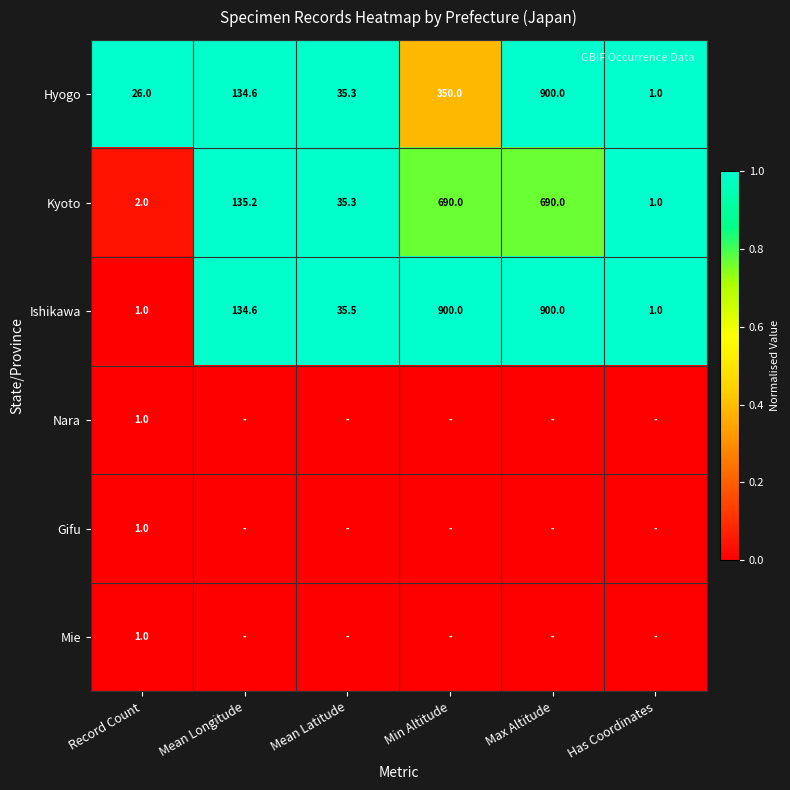

Where does the Ishikawa series first go above 134?

Mean Longitude